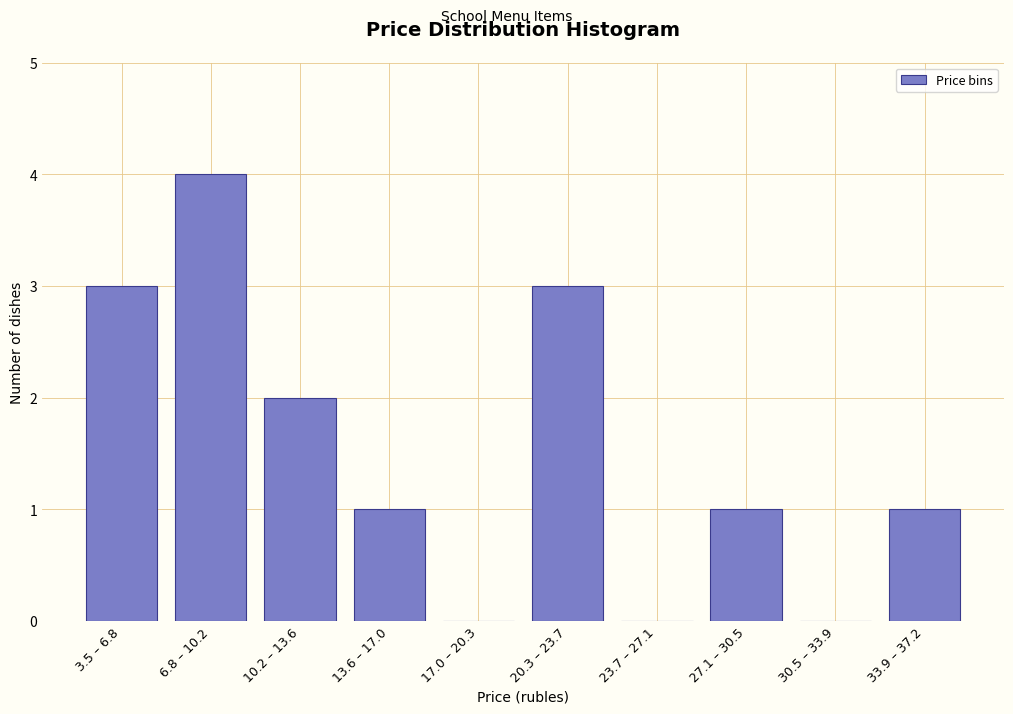

Reading left to right, what are all the values shown in this chart?

3.5 – 6.8=3	6.8 – 10.2=4	10.2 – 13.6=2	13.6 – 17.0=1	17.0 – 20.3=0	20.3 – 23.7=3	23.7 – 27.1=0	27.1 – 30.5=1	30.5 – 33.9=0	33.9 – 37.2=1